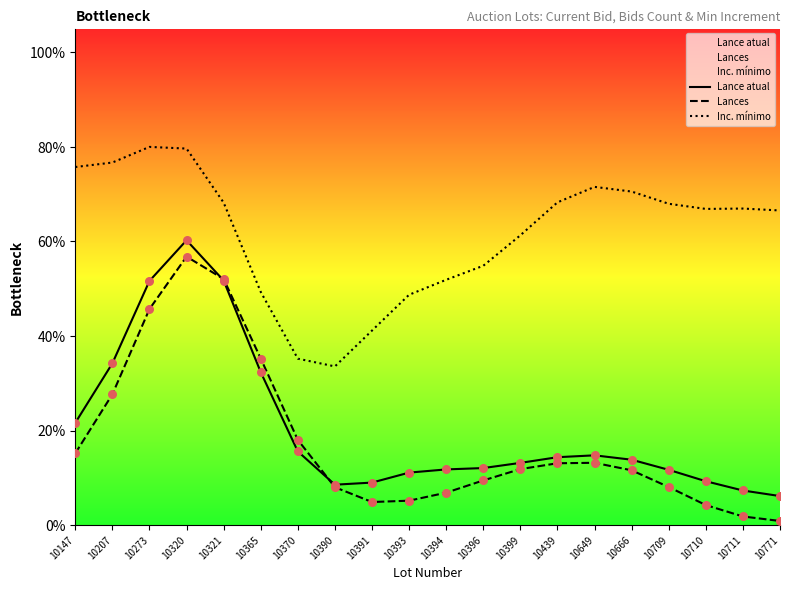

Is the value of Inc. mínimo at 10207 greater than the value of Lance atual at 10771?

Yes